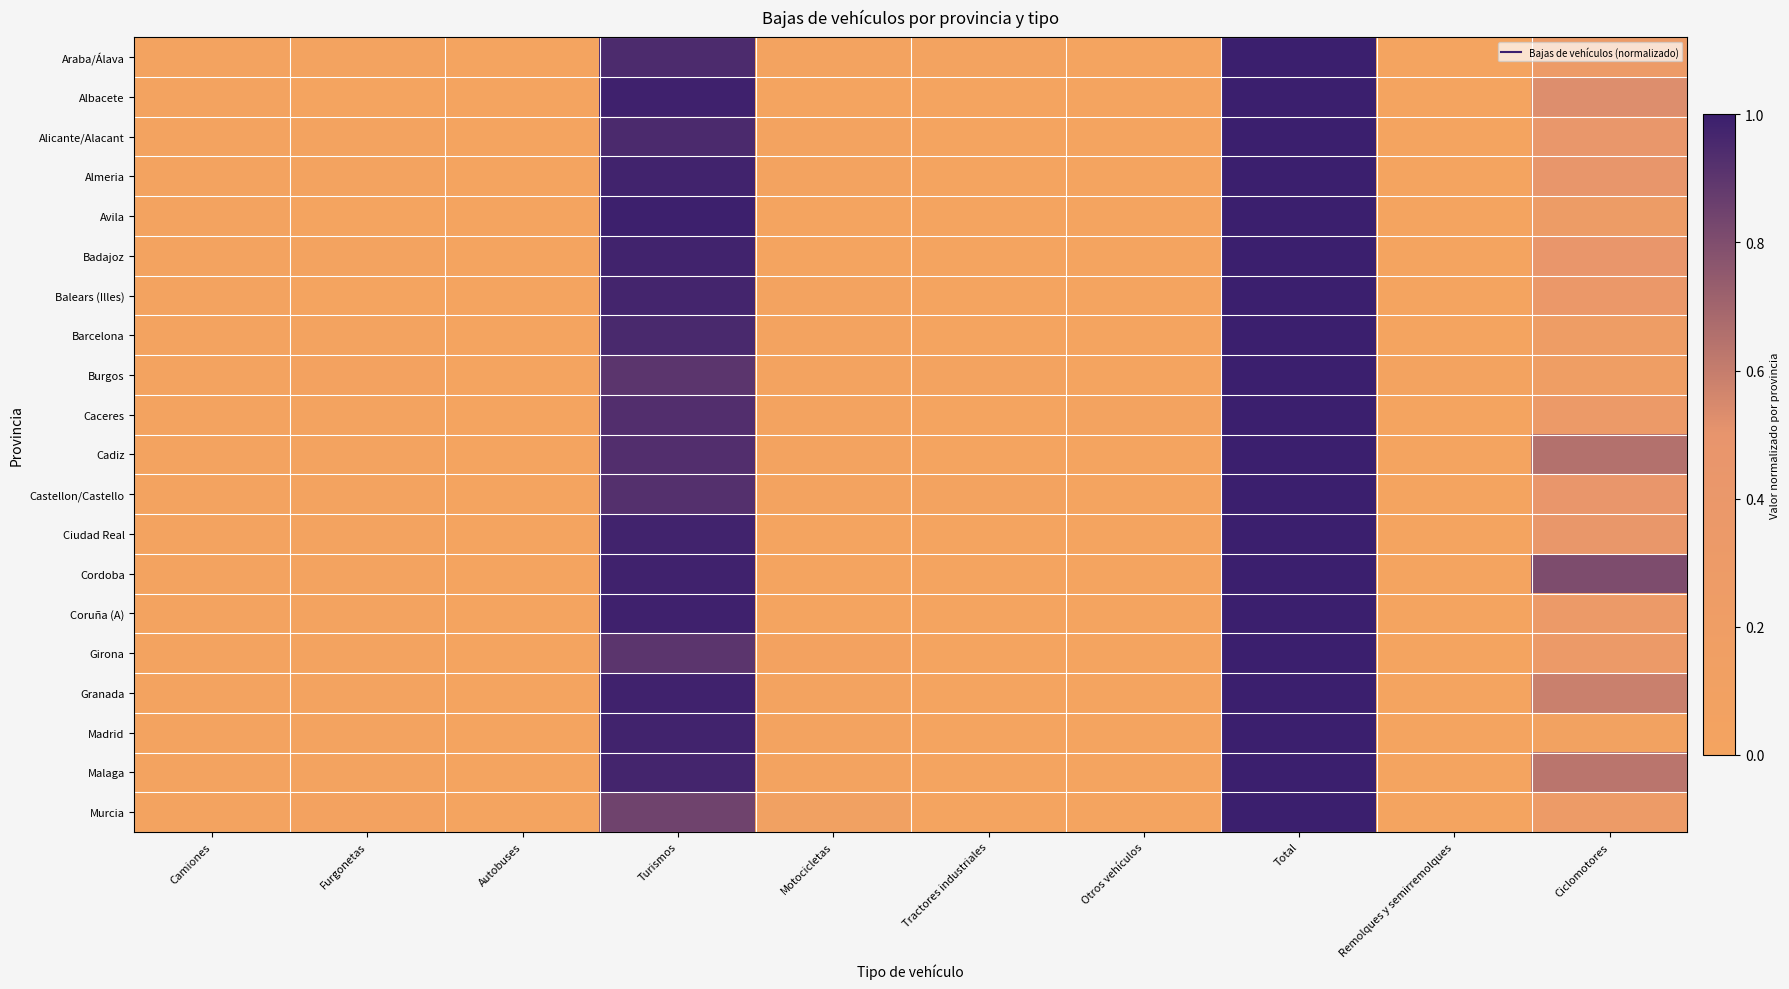

Reading left to right, extract all data points from this chart.

Araba/Álava: Camiones=0.0	Furgonetas=0.0	Autobuses=0.0	Turismos=0.9	Motocicletas=0.0	Tractores industriales=0.0	Otros vehículos=0.0	Total=1.0	Remolques y semirremolques=0.0	Ciclomotores=0.3
Albacete: Camiones=0.0	Furgonetas=0.0	Autobuses=0.0	Turismos=1.0	Motocicletas=0.0	Tractores industriales=0.0	Otros vehículos=0.0	Total=1.0	Remolques y semirremolques=0.0	Ciclomotores=0.5
Alicante/Alacant: Camiones=0.0	Furgonetas=0.0	Autobuses=0.0	Turismos=1.0	Motocicletas=0.0	Tractores industriales=0.0	Otros vehículos=0.0	Total=1.0	Remolques y semirremolques=0.0	Ciclomotores=0.4
Almeria: Camiones=0.0	Furgonetas=0.0	Autobuses=0.0	Turismos=1.0	Motocicletas=0.0	Tractores industriales=0.0	Otros vehículos=0.0	Total=1.0	Remolques y semirremolques=0.0	Ciclomotores=0.5
Avila: Camiones=0.0	Furgonetas=0.0	Autobuses=0.0	Turismos=1.0	Motocicletas=0.0	Tractores industriales=0.0	Otros vehículos=0.0	Total=1.0	Remolques y semirremolques=0.0	Ciclomotores=0.3
Badajoz: Camiones=0.0	Furgonetas=0.0	Autobuses=0.0	Turismos=1.0	Motocicletas=0.0	Tractores industriales=0.0	Otros vehículos=0.0	Total=1.0	Remolques y semirremolques=0.0	Ciclomotores=0.4
Balears (Illes): Camiones=0.0	Furgonetas=0.0	Autobuses=0.0	Turismos=1.0	Motocicletas=0.0	Tractores industriales=0.0	Otros vehículos=0.0	Total=1.0	Remolques y semirremolques=0.0	Ciclomotores=0.4
Barcelona: Camiones=0.0	Furgonetas=0.0	Autobuses=0.0	Turismos=1.0	Motocicletas=0.0	Tractores industriales=0.0	Otros vehículos=0.0	Total=1.0	Remolques y semirremolques=0.0	Ciclomotores=0.2
Burgos: Camiones=0.0	Furgonetas=0.0	Autobuses=0.0	Turismos=0.9	Motocicletas=0.0	Tractores industriales=0.0	Otros vehículos=0.0	Total=1.0	Remolques y semirremolques=0.0	Ciclomotores=0.2
Caceres: Camiones=0.0	Furgonetas=0.0	Autobuses=0.0	Turismos=0.9	Motocicletas=0.0	Tractores industriales=0.0	Otros vehículos=0.0	Total=1.0	Remolques y semirremolques=0.0	Ciclomotores=0.3
Cadiz: Camiones=0.0	Furgonetas=0.0	Autobuses=0.0	Turismos=0.9	Motocicletas=0.0	Tractores industriales=0.0	Otros vehículos=0.0	Total=1.0	Remolques y semirremolques=0.0	Ciclomotores=0.6
Castellon/Castello: Camiones=0.0	Furgonetas=0.0	Autobuses=0.0	Turismos=0.9	Motocicletas=0.0	Tractores industriales=0.0	Otros vehículos=0.0	Total=1.0	Remolques y semirremolques=0.0	Ciclomotores=0.4
Ciudad Real: Camiones=0.0	Furgonetas=0.0	Autobuses=0.0	Turismos=1.0	Motocicletas=0.0	Tractores industriales=0.0	Otros vehículos=0.0	Total=1.0	Remolques y semirremolques=0.0	Ciclomotores=0.4
Cordoba: Camiones=0.0	Furgonetas=0.0	Autobuses=0.0	Turismos=1.0	Motocicletas=0.0	Tractores industriales=0.0	Otros vehículos=0.0	Total=1.0	Remolques y semirremolques=0.0	Ciclomotores=0.8
Coruña (A): Camiones=0.0	Furgonetas=0.0	Autobuses=0.0	Turismos=1.0	Motocicletas=0.0	Tractores industriales=0.0	Otros vehículos=0.0	Total=1.0	Remolques y semirremolques=0.0	Ciclomotores=0.3
Girona: Camiones=0.0	Furgonetas=0.0	Autobuses=0.0	Turismos=0.9	Motocicletas=0.0	Tractores industriales=0.0	Otros vehículos=0.0	Total=1.0	Remolques y semirremolques=0.0	Ciclomotores=0.3
Granada: Camiones=0.0	Furgonetas=0.0	Autobuses=0.0	Turismos=1.0	Motocicletas=0.0	Tractores industriales=0.0	Otros vehículos=0.0	Total=1.0	Remolques y semirremolques=0.0	Ciclomotores=0.6
Madrid: Camiones=0.0	Furgonetas=0.0	Autobuses=0.0	Turismos=1.0	Motocicletas=0.0	Tractores industriales=0.0	Otros vehículos=0.0	Total=1.0	Remolques y semirremolques=0.0	Ciclomotores=0.1
Malaga: Camiones=0.0	Furgonetas=0.0	Autobuses=0.0	Turismos=1.0	Motocicletas=0.0	Tractores industriales=0.0	Otros vehículos=0.0	Total=1.0	Remolques y semirremolques=0.0	Ciclomotores=0.6
Murcia: Camiones=0.0	Furgonetas=0.0	Autobuses=0.0	Turismos=0.8	Motocicletas=0.1	Tractores industriales=0.0	Otros vehículos=0.0	Total=1.0	Remolques y semirremolques=0.0	Ciclomotores=0.3